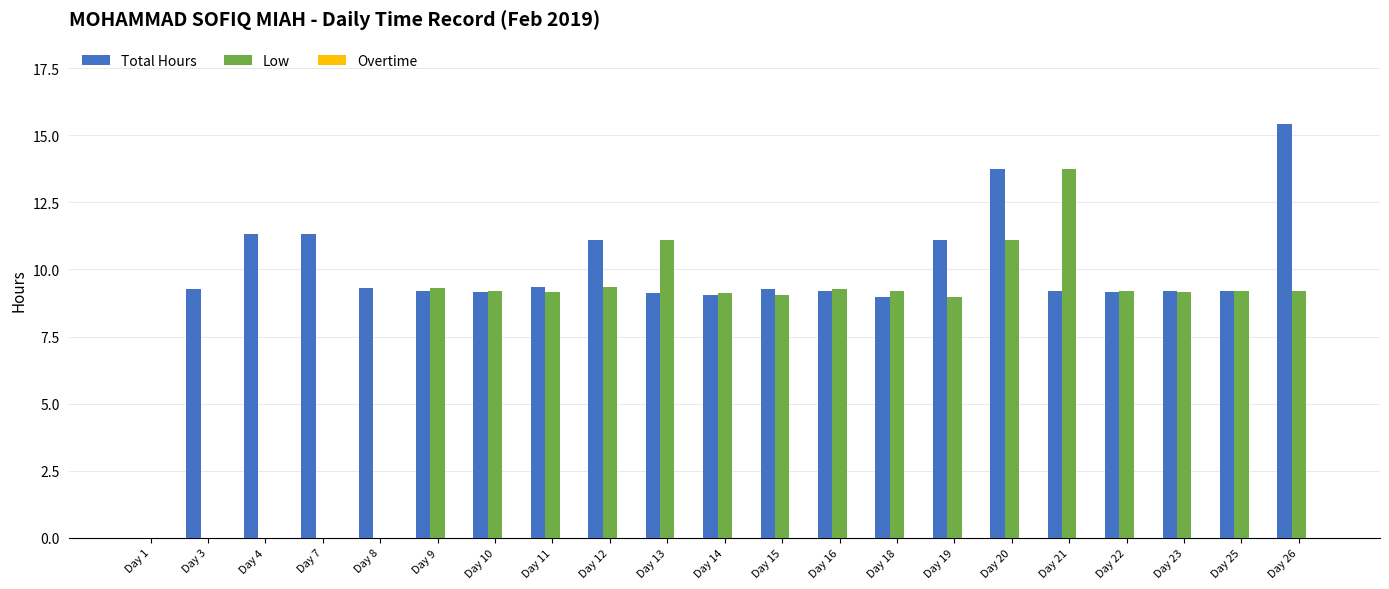

Is it true that Low equals 2.5 at Day 12?

False